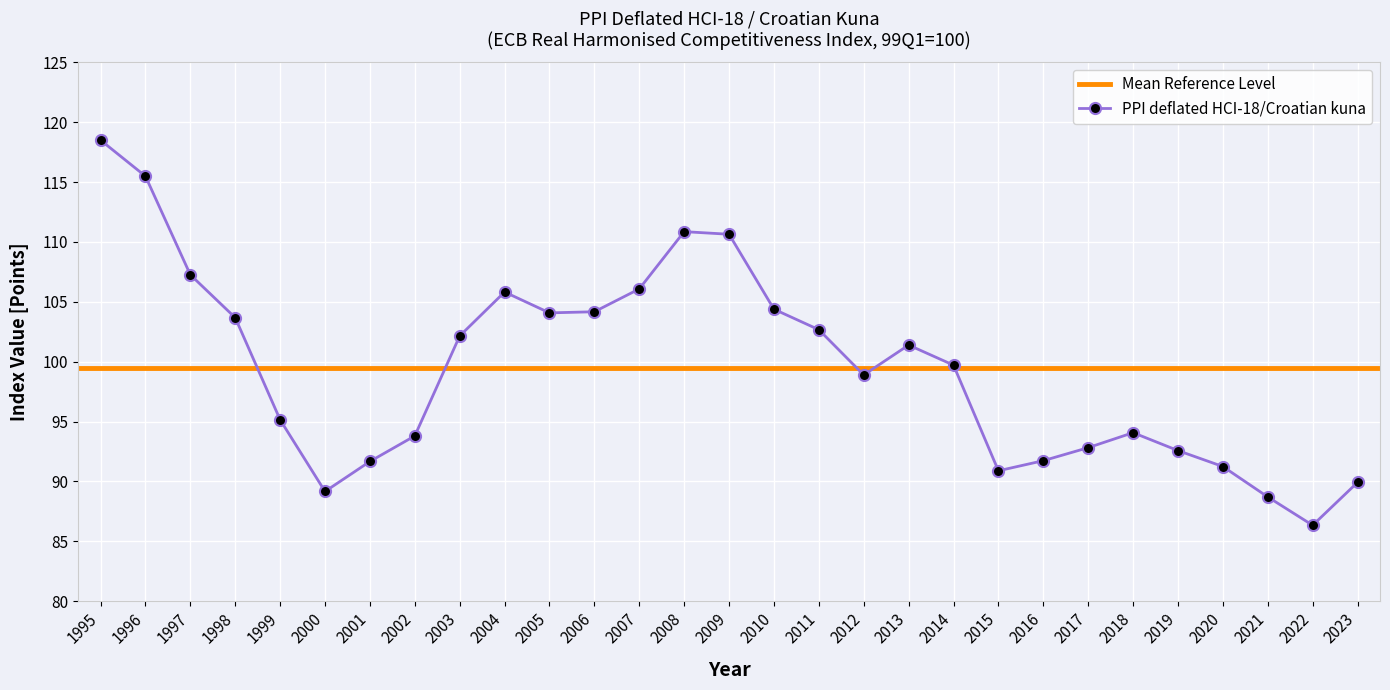

How many lines are shown in the chart?

1